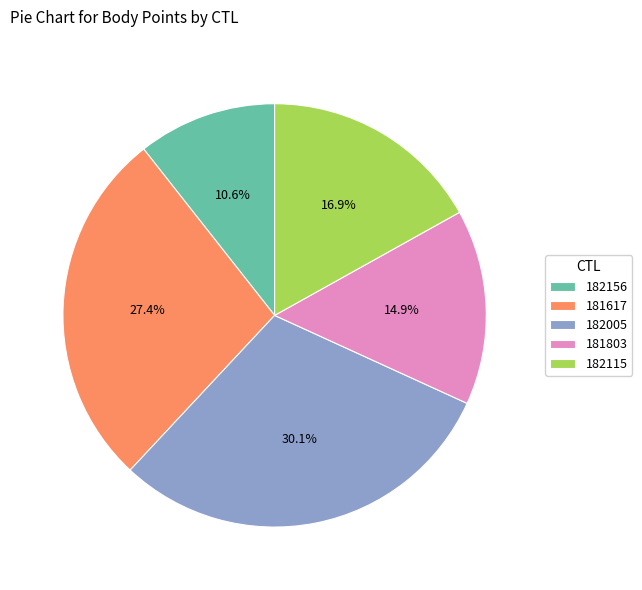

Does 181617 account for over 50% of the chart?

No